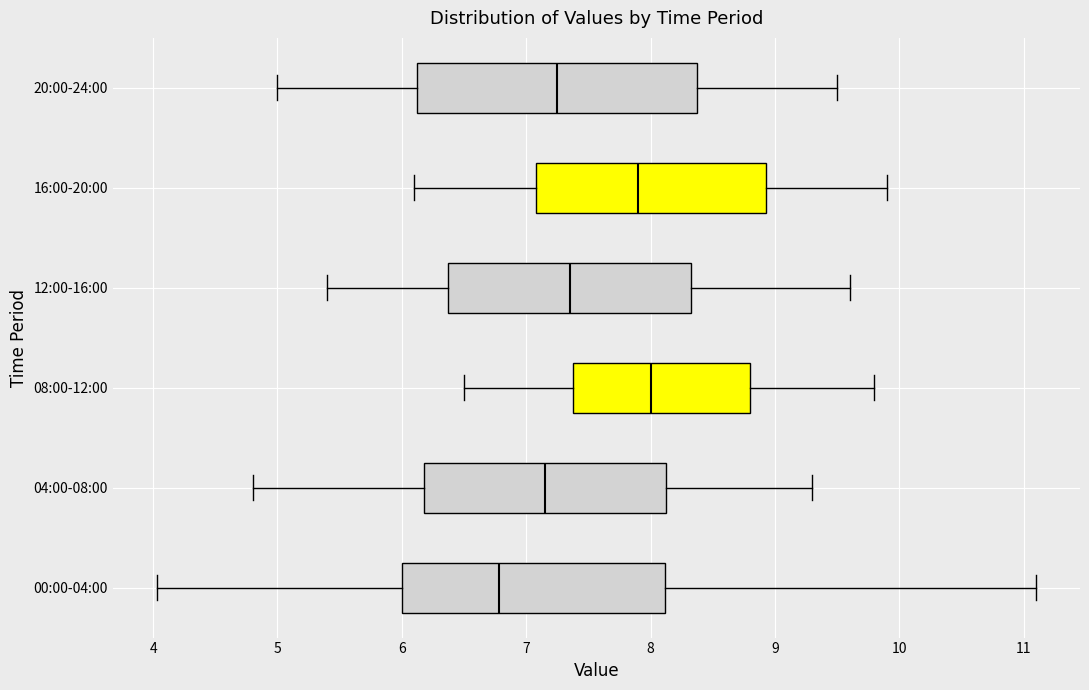

Reading bottom to top, read every box against the x-axis: the position of its median line, the range the box covers, and the ends of its whiskers. The values are not printed on the chart, so give them approximately, as read against the axis.

00:00-04:00: median 6.8, box 6.0 to 8.1, whiskers 4.0 to 11.1
04:00-08:00: median 7.2, box 6.2 to 8.1, whiskers 4.8 to 9.3
08:00-12:00: median 8.0, box 7.4 to 8.8, whiskers 6.5 to 9.8
12:00-16:00: median 7.4, box 6.4 to 8.3, whiskers 5.4 to 9.6
16:00-20:00: median 7.9, box 7.1 to 8.9, whiskers 6.1 to 9.9
20:00-24:00: median 7.3, box 6.1 to 8.4, whiskers 5.0 to 9.5